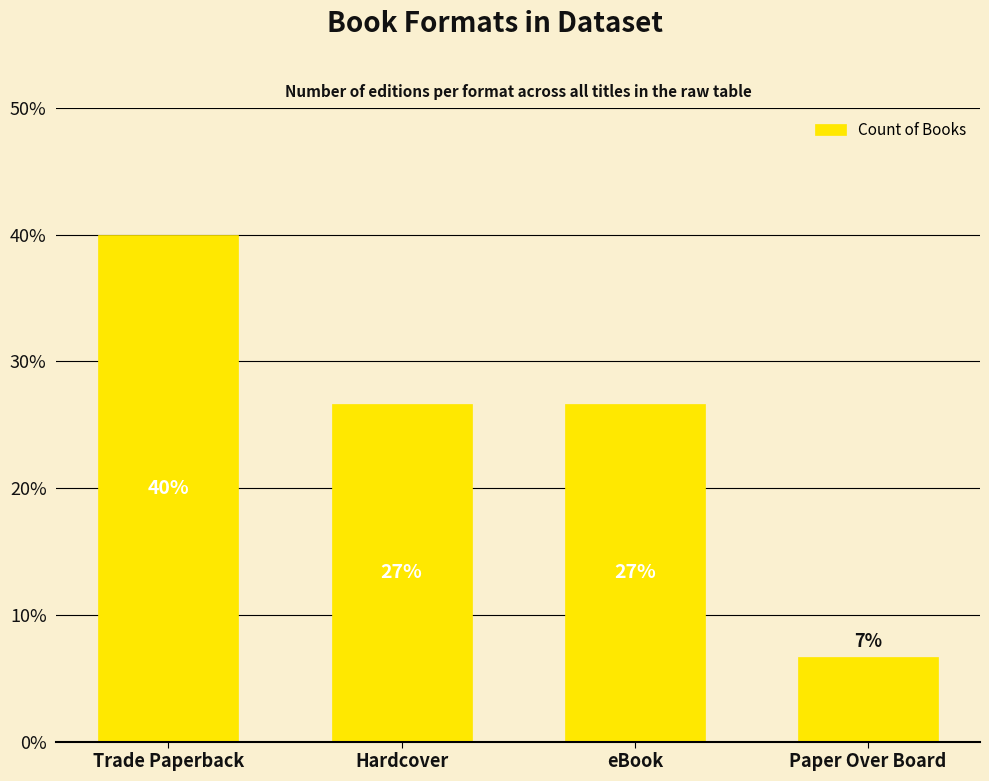

Does the chart contain any negative values?

No